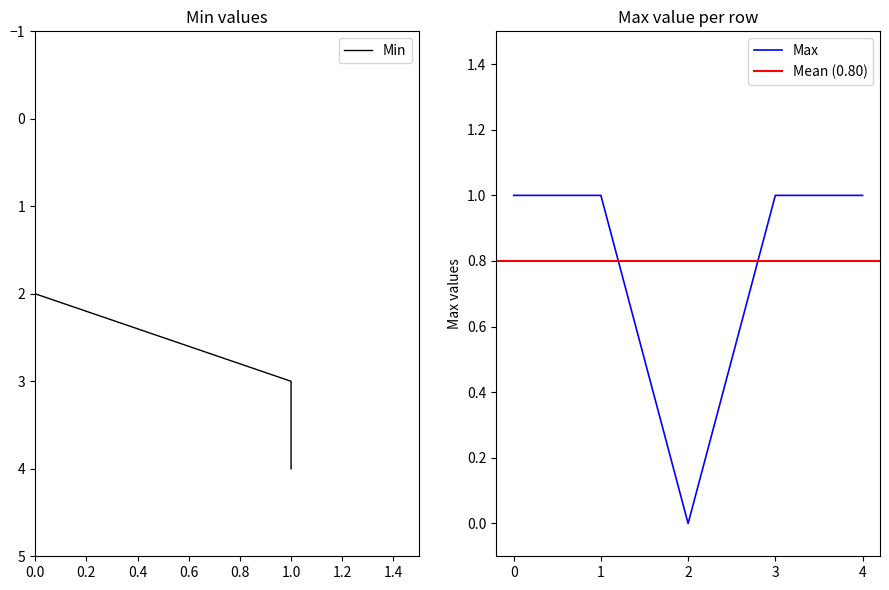

Is it true that Max equals 1 at 2?

False